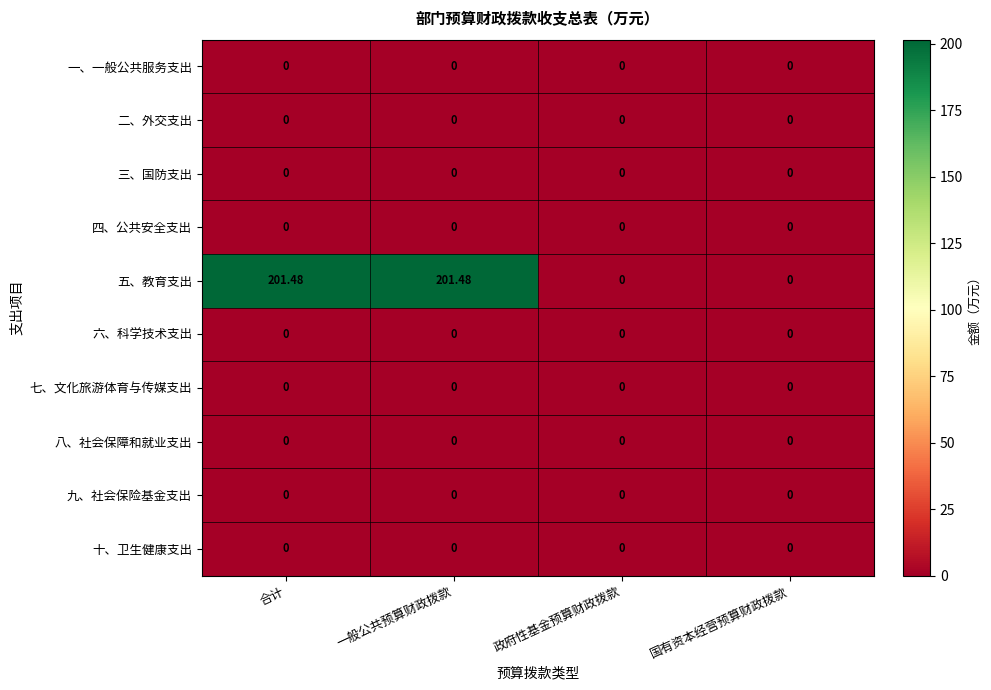

Which series has the largest total across all categories?

五、教育支出